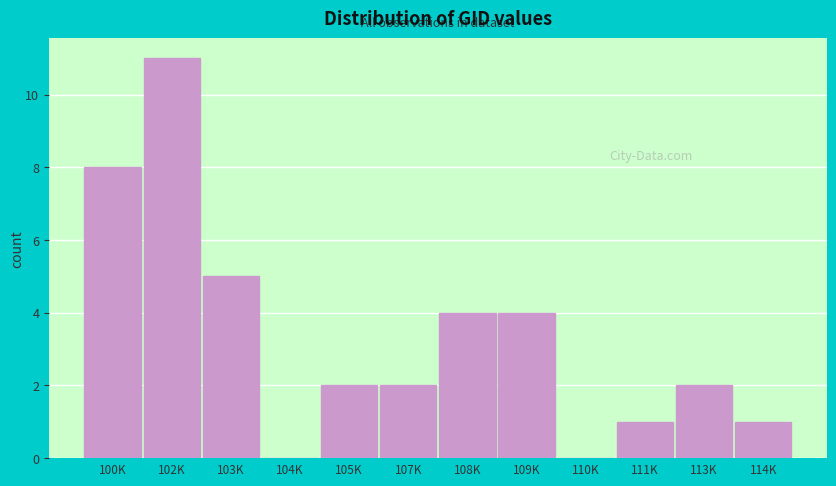

Reading left to right, extract all data points from this chart.

100K=8	102K=11	103K=5	104K=0	105K=2	107K=2	108K=4	109K=4	110K=0	111K=1	113K=2	114K=1